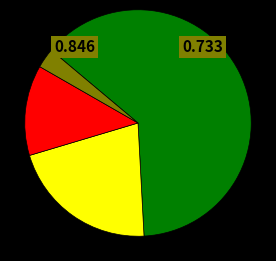

Is there any slice that represents more than half of the pie?

Yes